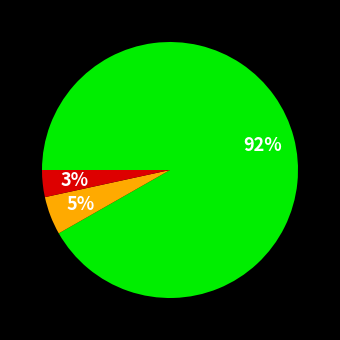

To the nearest percent, what is the average slice percentage?

33%